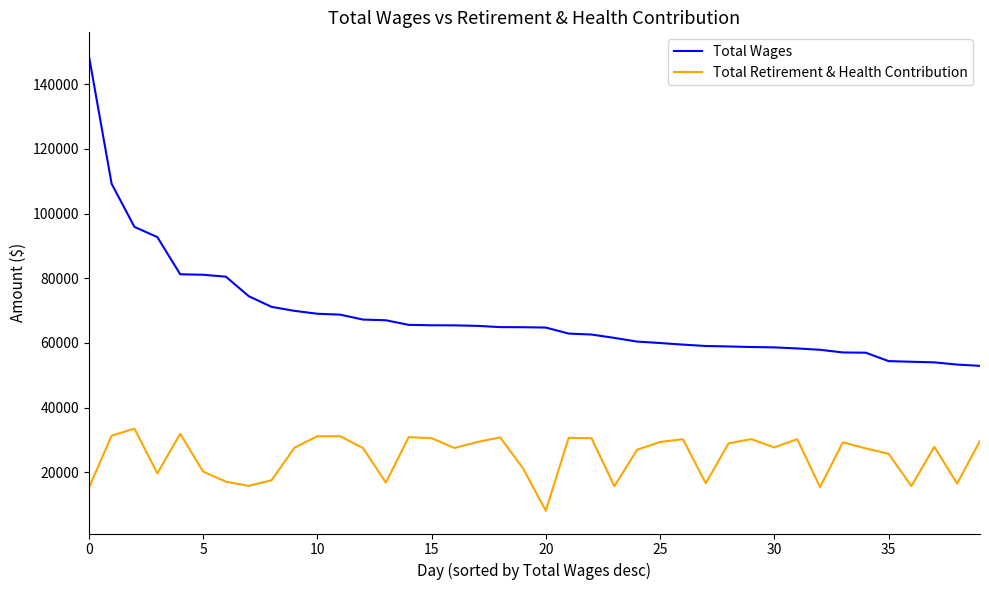

Which series has the largest total across all categories?

Total Wages